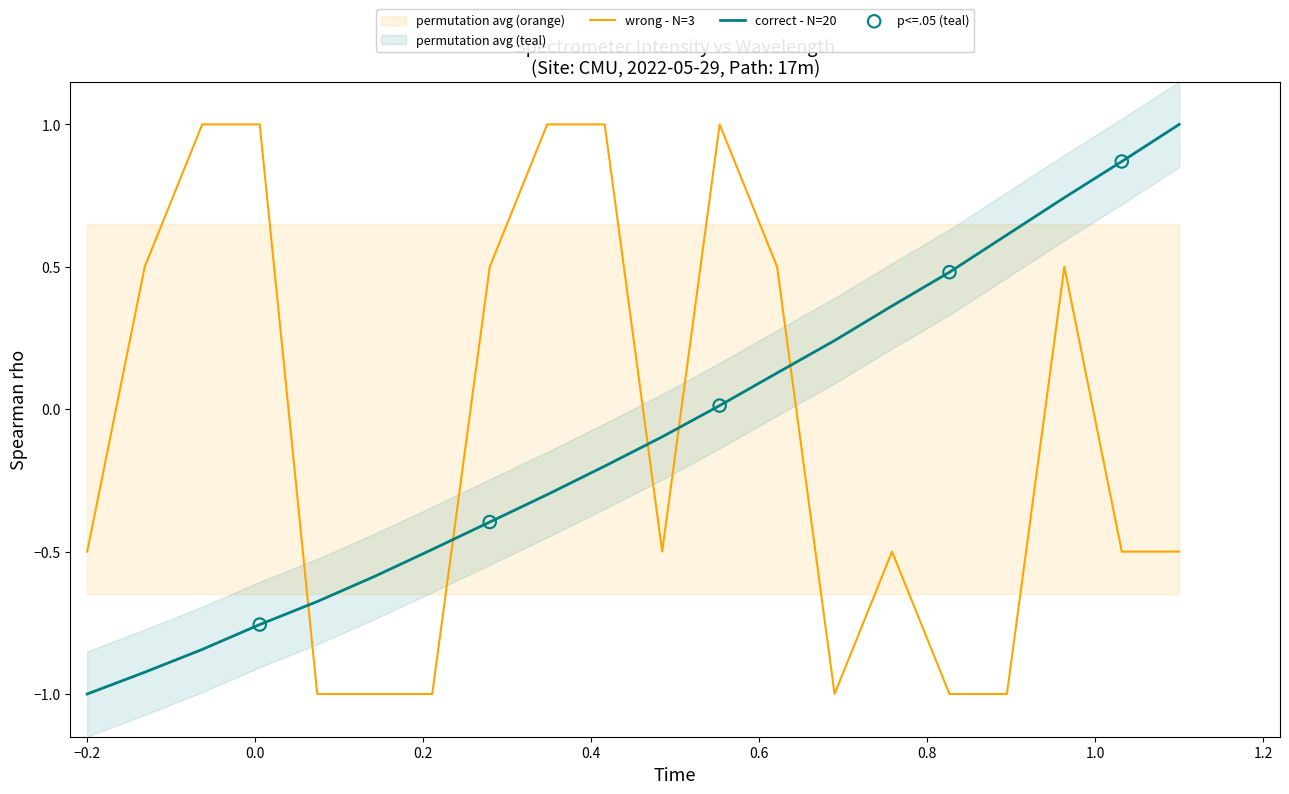

After their last crossing, which series has the higher values: wrong - N=3 or correct - N=20?

correct - N=20